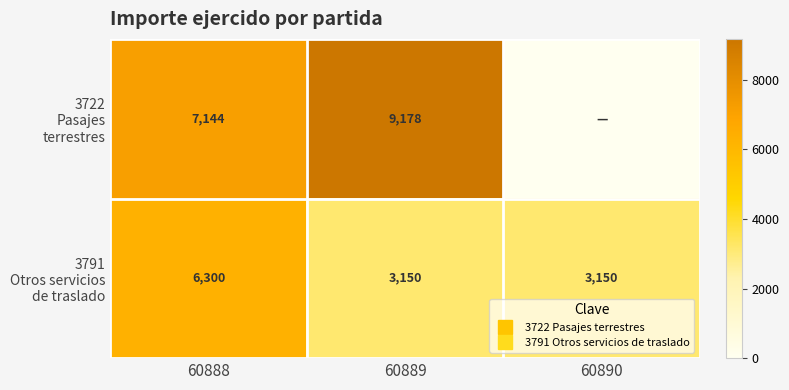

The value of 3791 Otros servicios de traslado at 60890 is 1729. True or false?

False